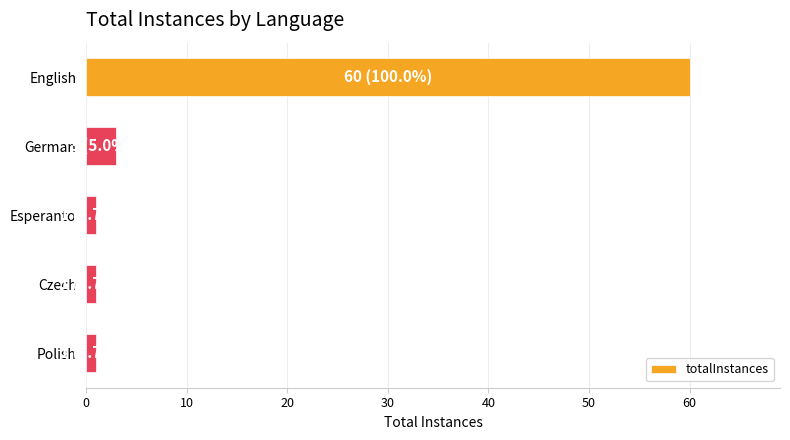

What is the minimum value shown in the chart?

1